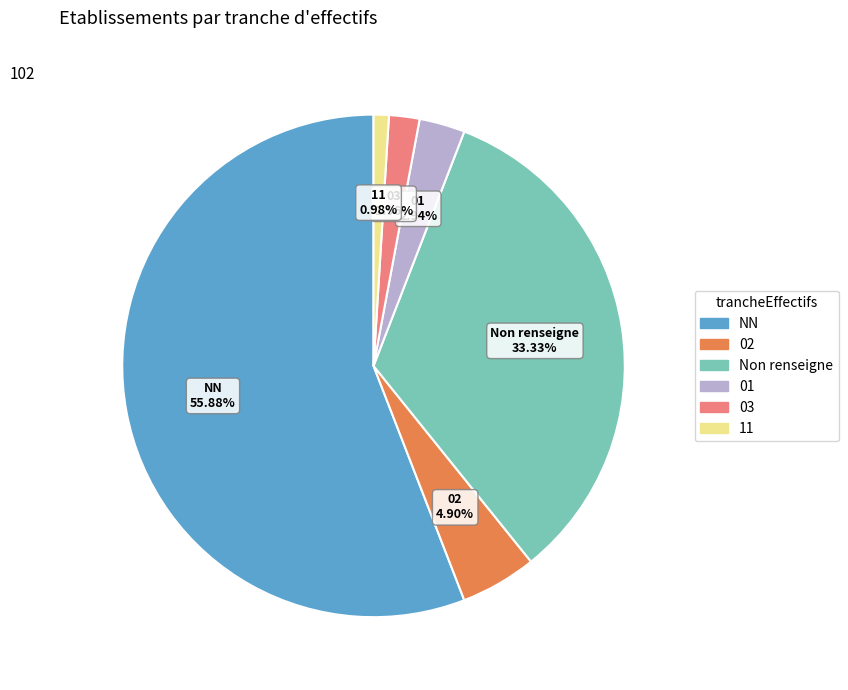

Is there a majority slice in this chart?

Yes